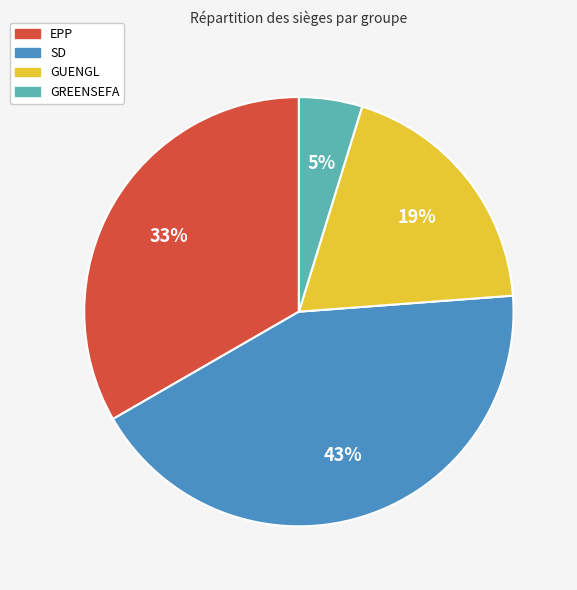

Combined, do EPP and GUENGL account for over 50%?

Yes